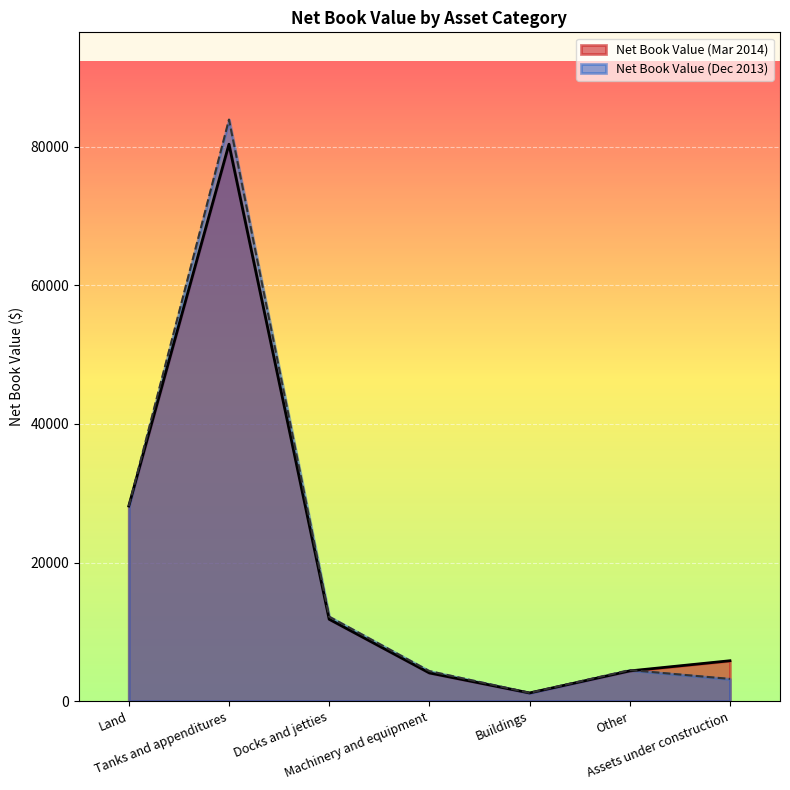

What is the total value across all series at Docks and jetties?

24010